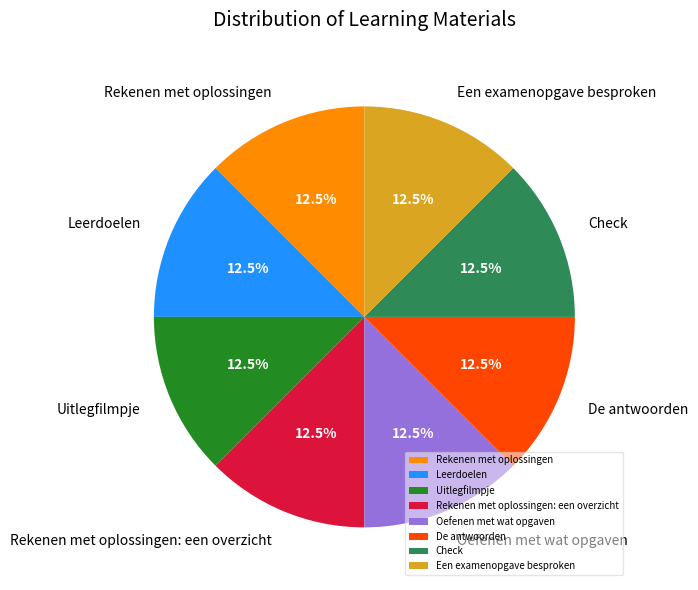

Does De antwoorden represent more than half of the total?

No